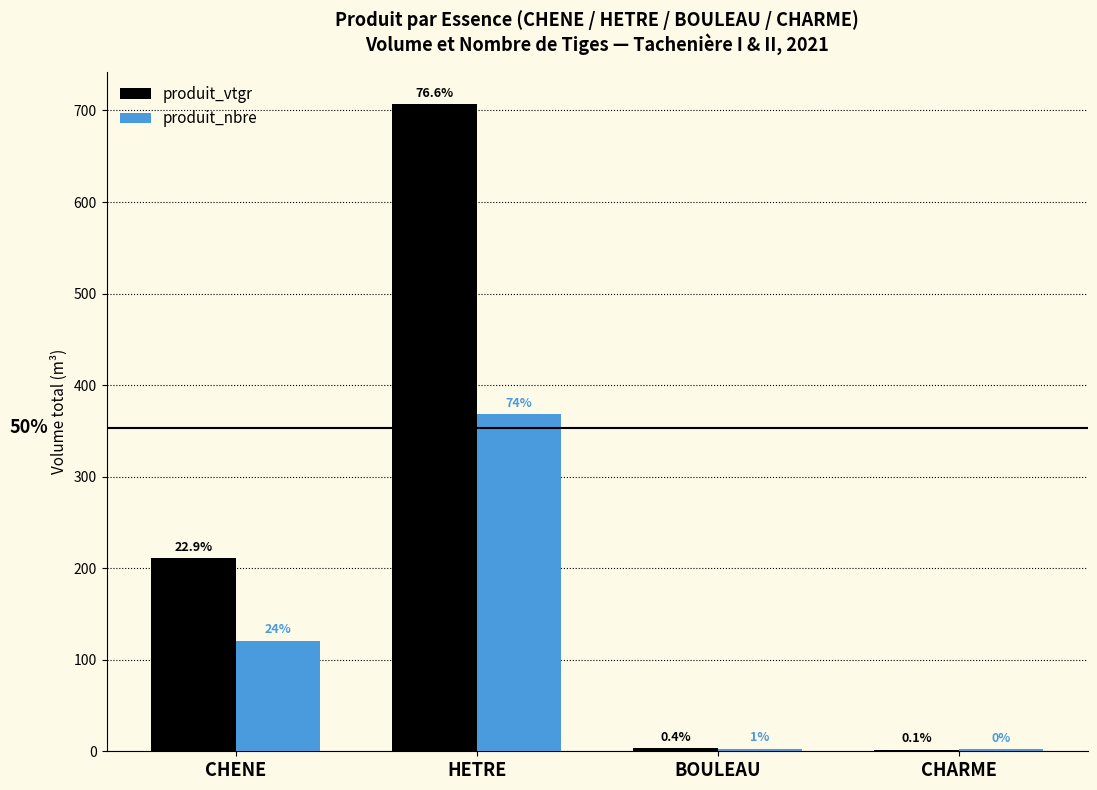

How many groups of bars are there?

4